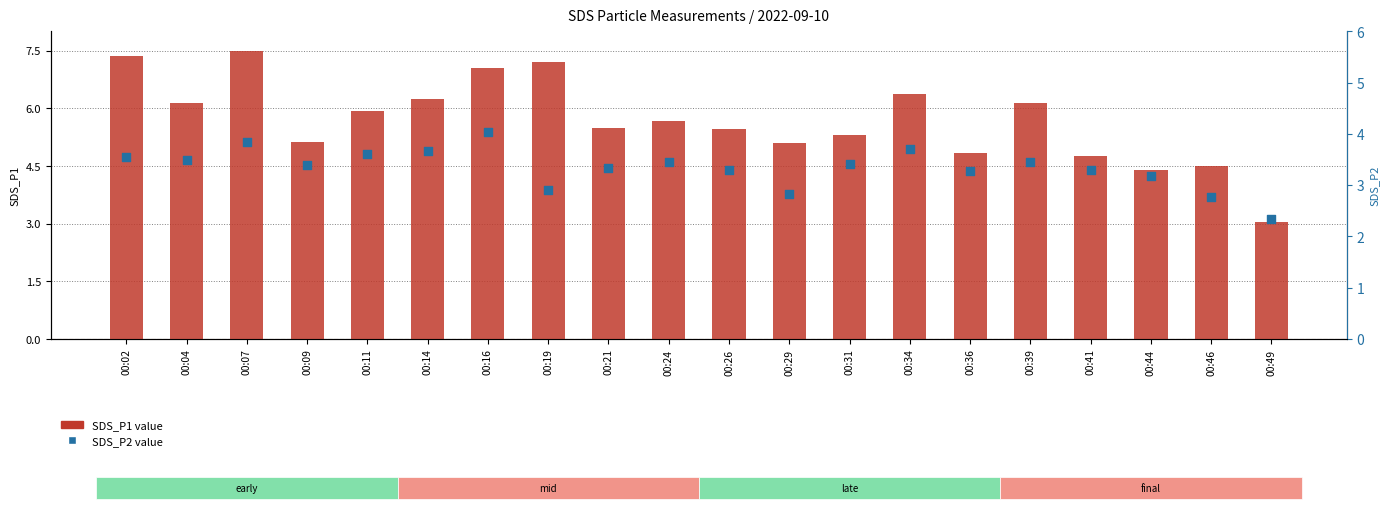

Which series has the largest Y range (max minus min)?

SDS_P1